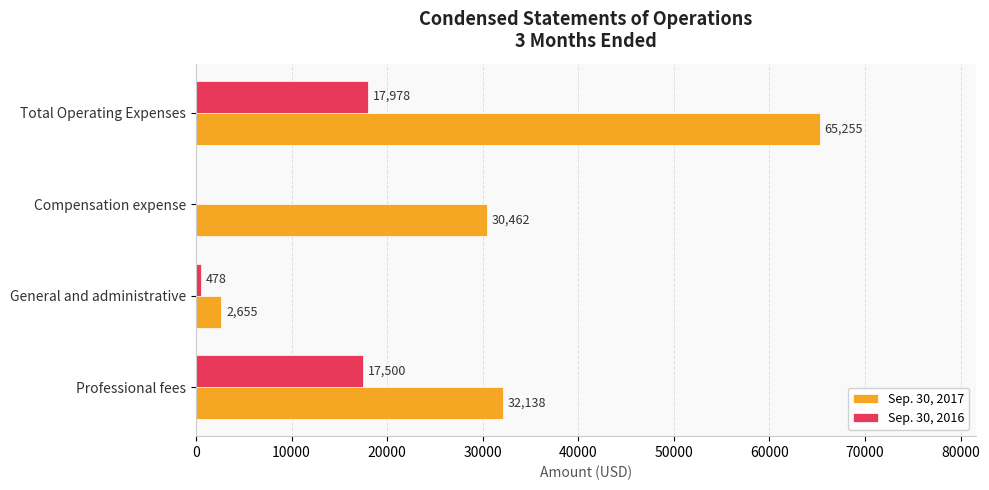

What is the sum of the Sep. 30, 2016 values at Total Operating Expenses and General and administrative?

18456